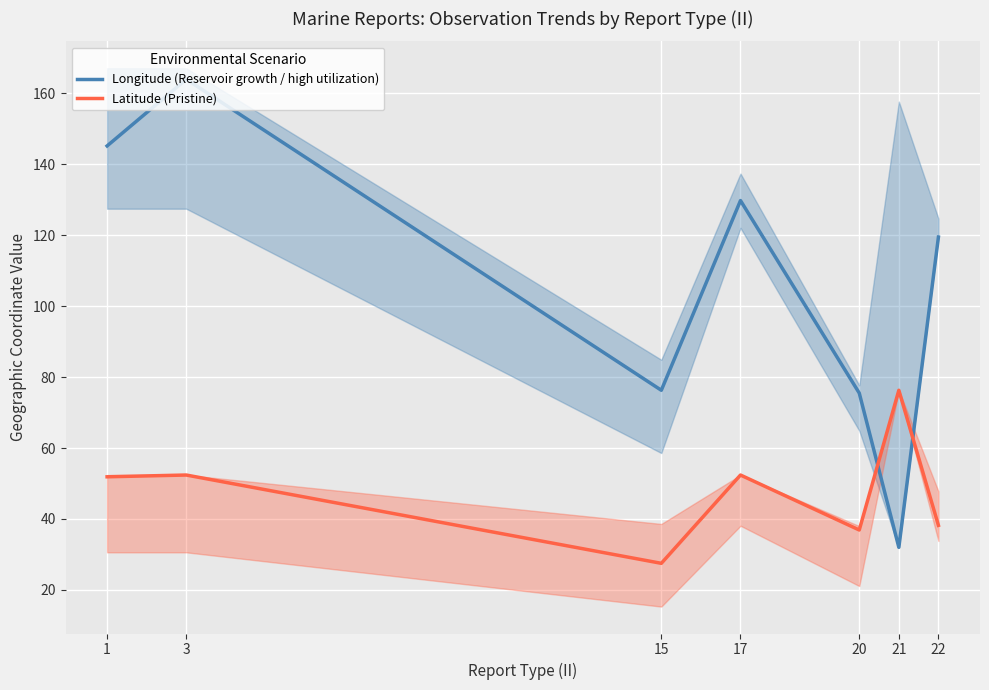

List the labels in order of Longitude (Reservoir growth / high utilization) value, largest first.

3, 1, 17, 22, 15, 20, 21